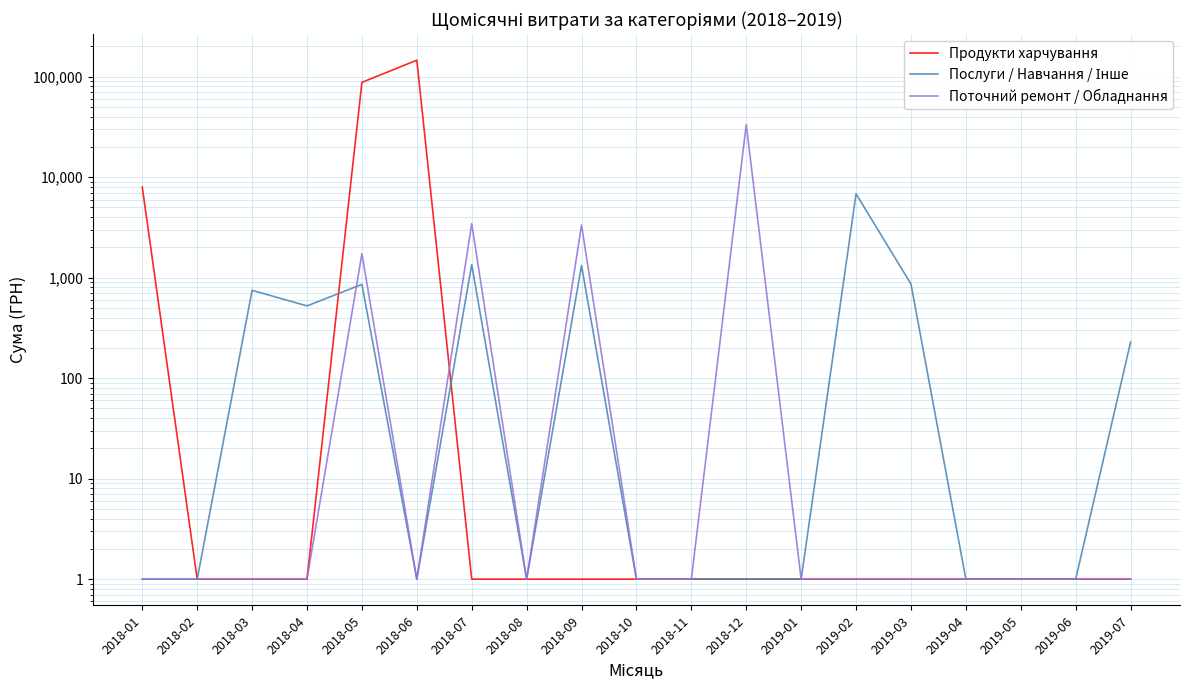

How many interior local peaks does the Послуги / Навчання / Інше series have?

5